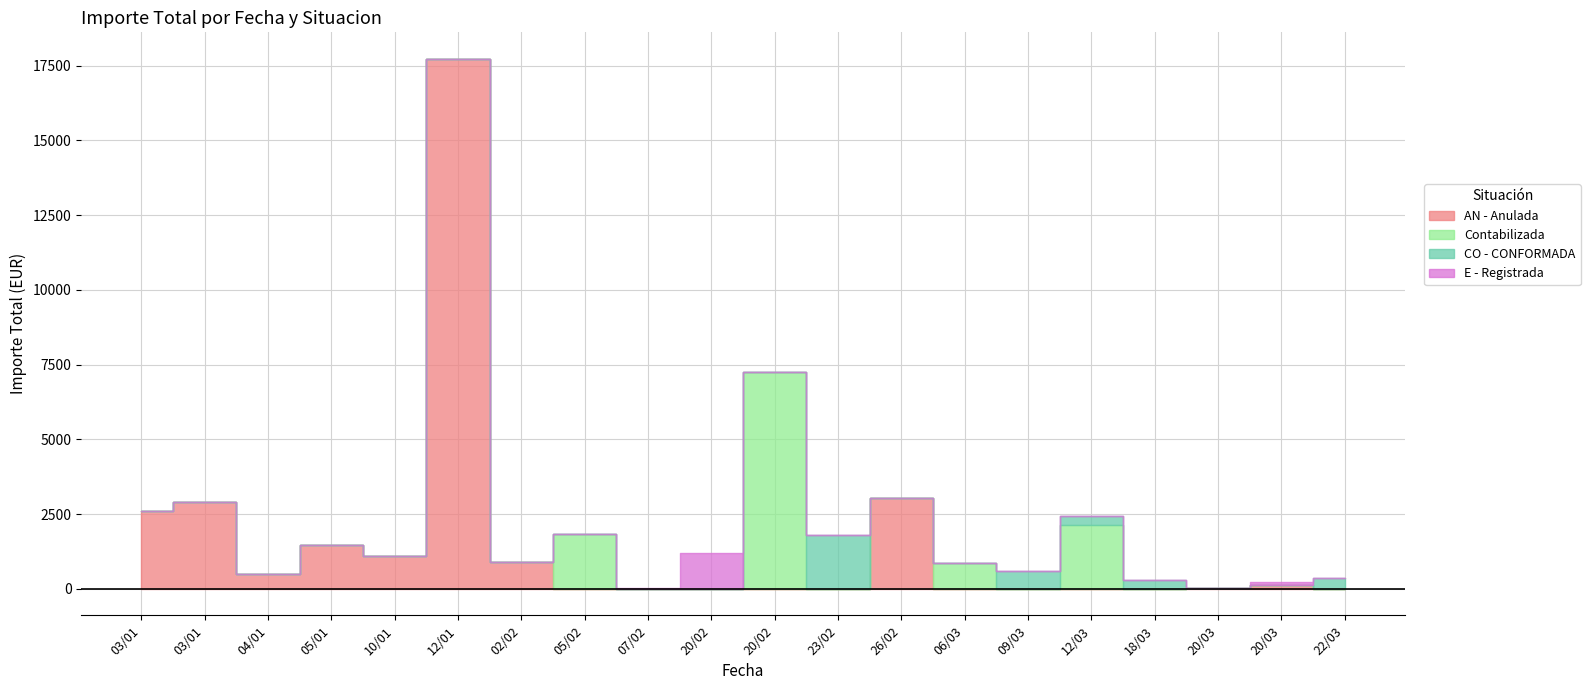

How many times do E - Registrada and Contabilizada cross each other?

2